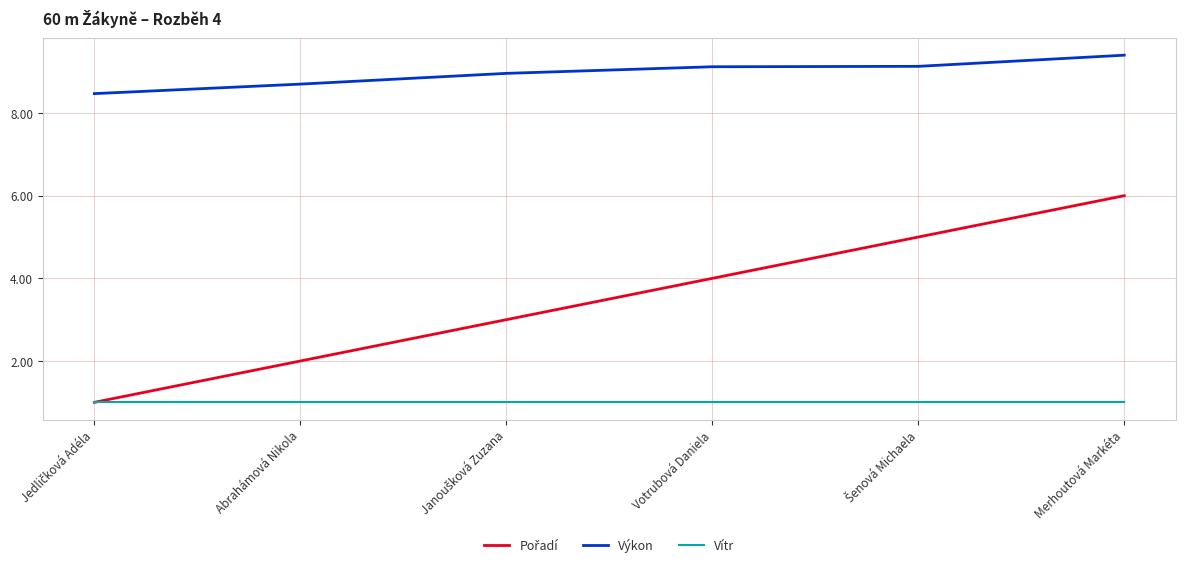

What is the difference between the highest and lowest values at Votrubová Daniela?

8.1